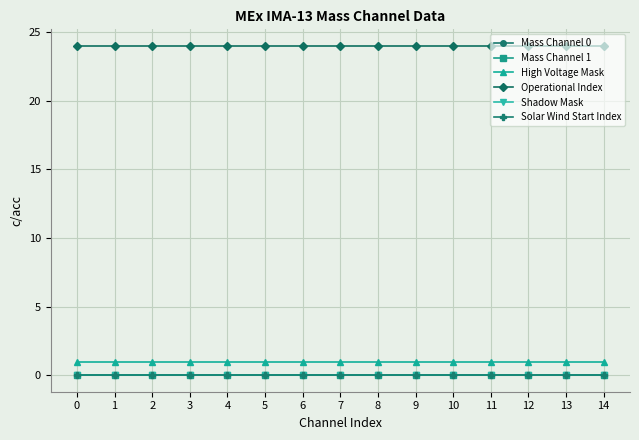

Is this an area chart (filled region under the line)?

No